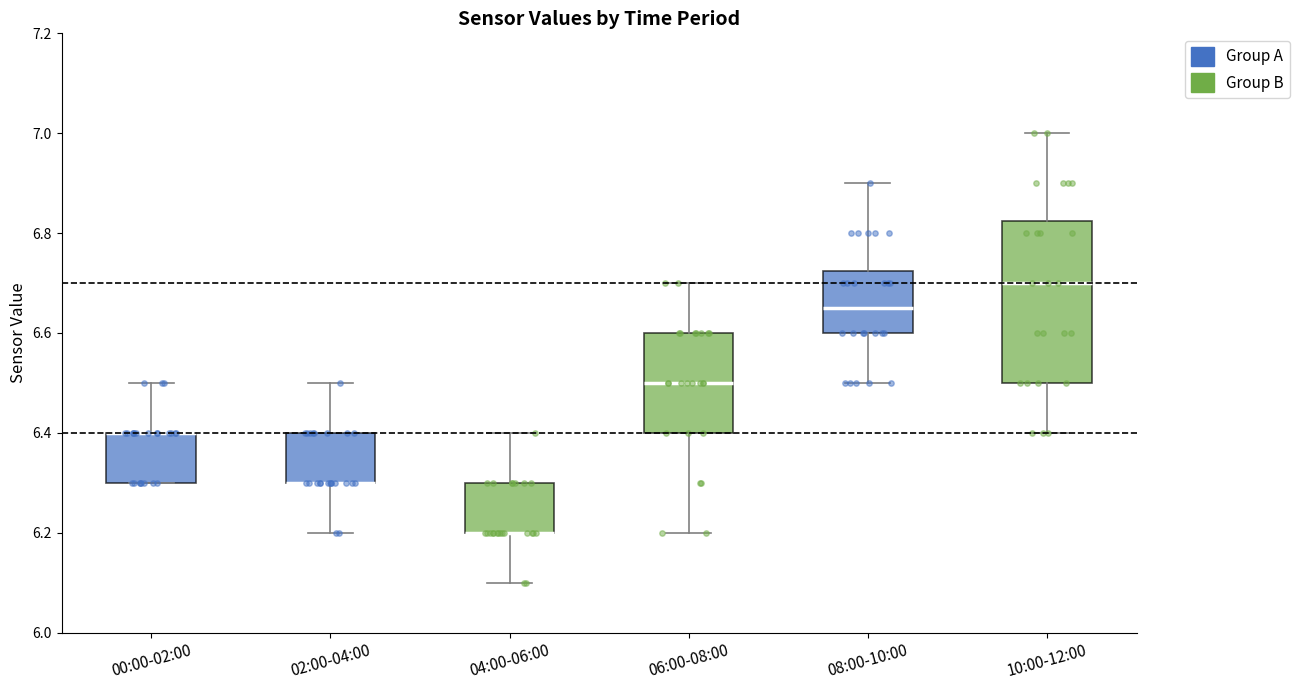

Which box is the tallest, from its lower edge to its upper edge?

10:00-12:00